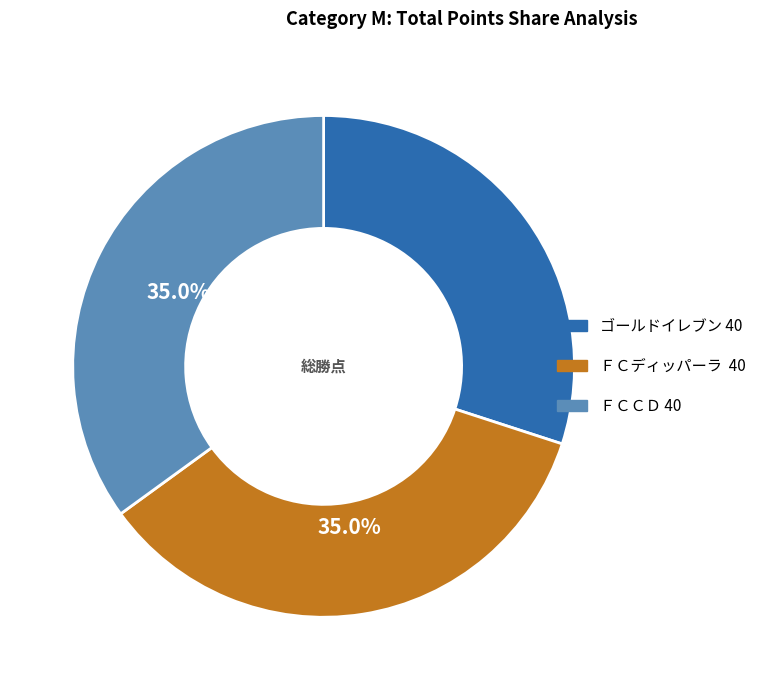

Do ＦＣＣＤ 40 and ＦＣディッパーラ 40 together represent more than half of the pie?

Yes